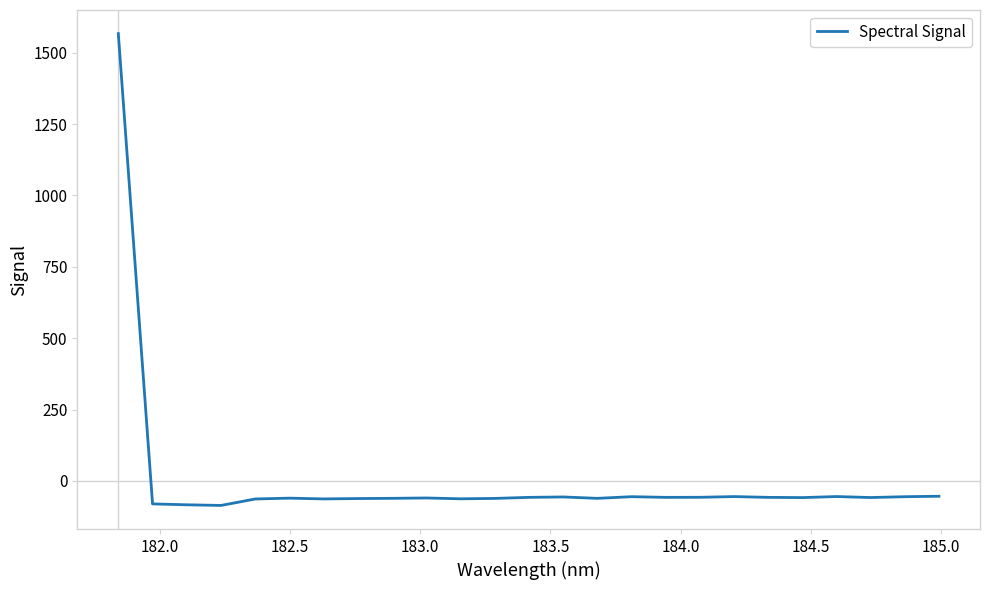

What is the minimum value shown in the chart?

-86.1